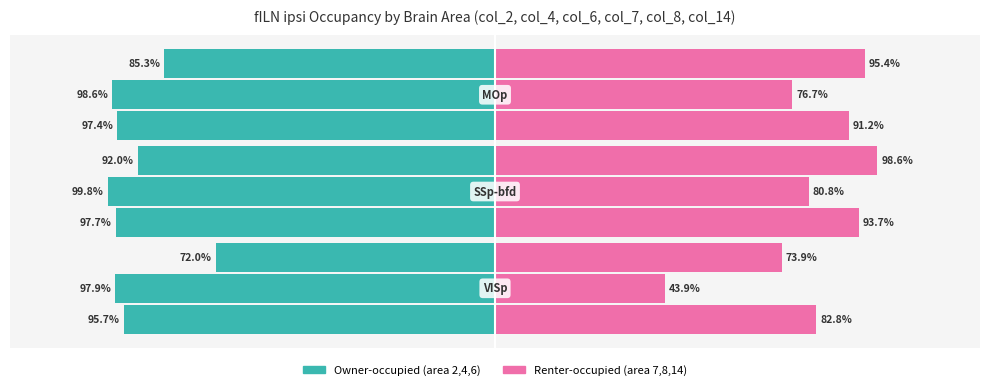

Which series has the widest spread of values?

col_8 (area 8)